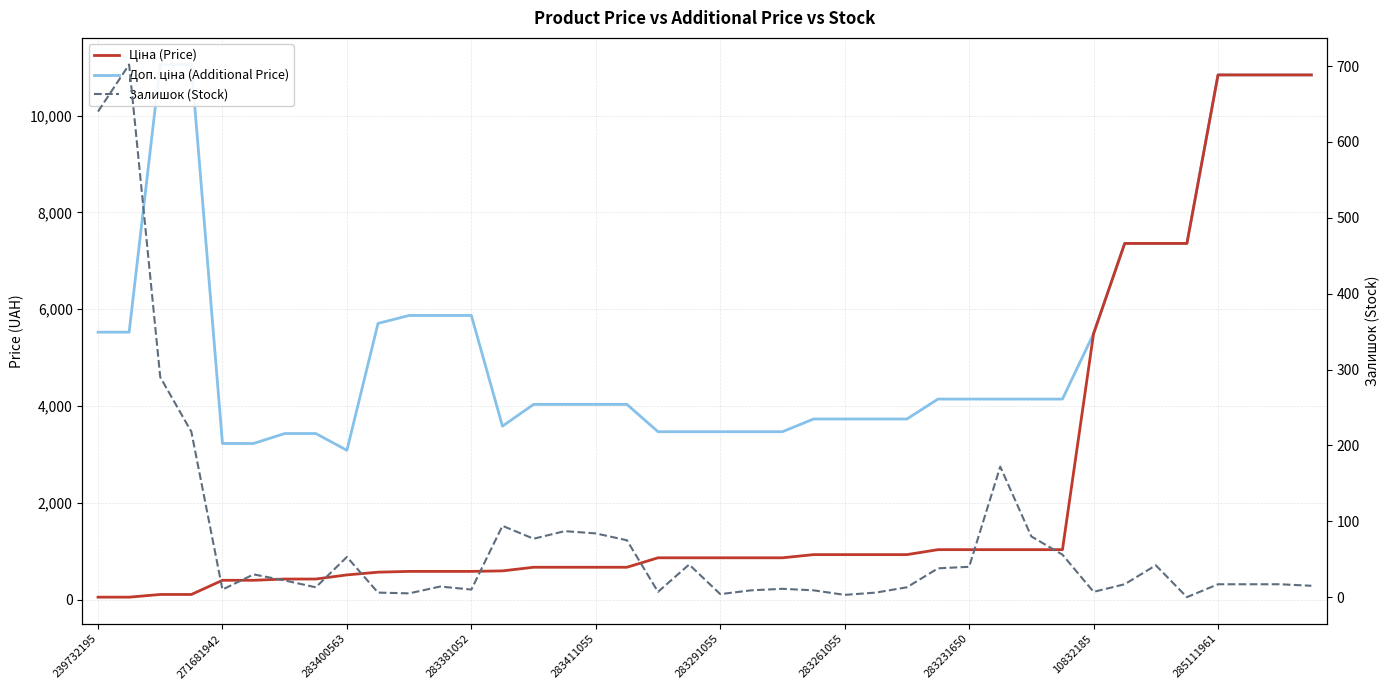

Which series changed the most between 285111961 and 35?

Ціна (Price)